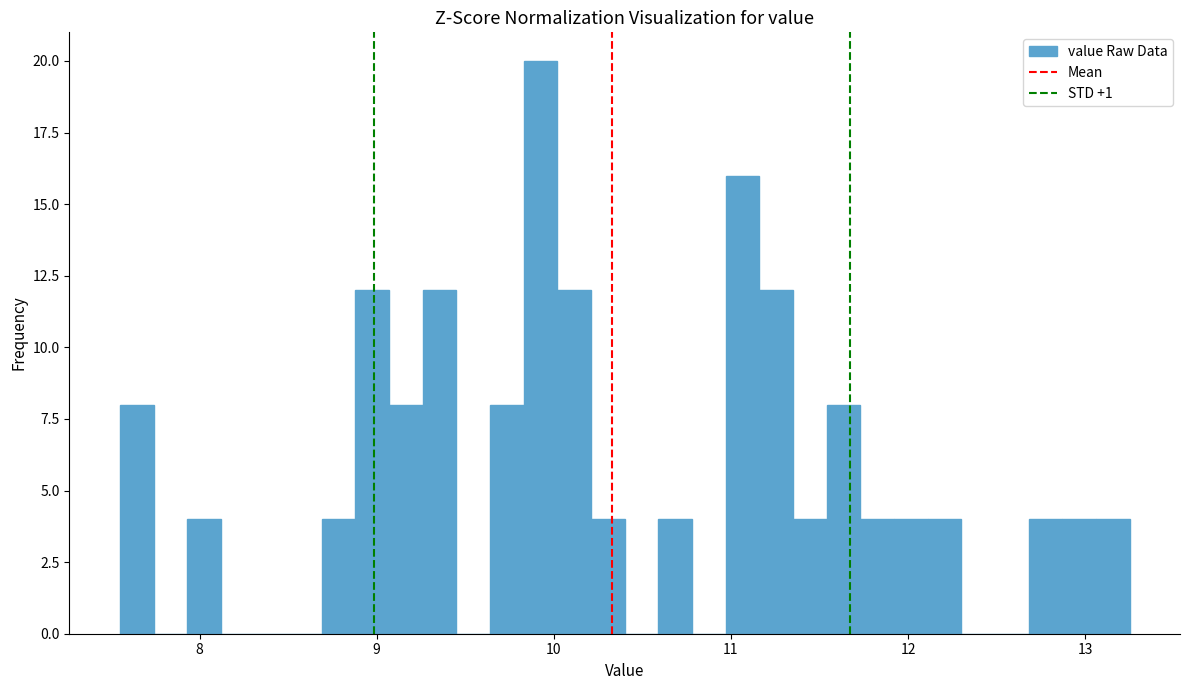

Read against the x-axis, roughly where is the centre of the tallest bar?

9.9